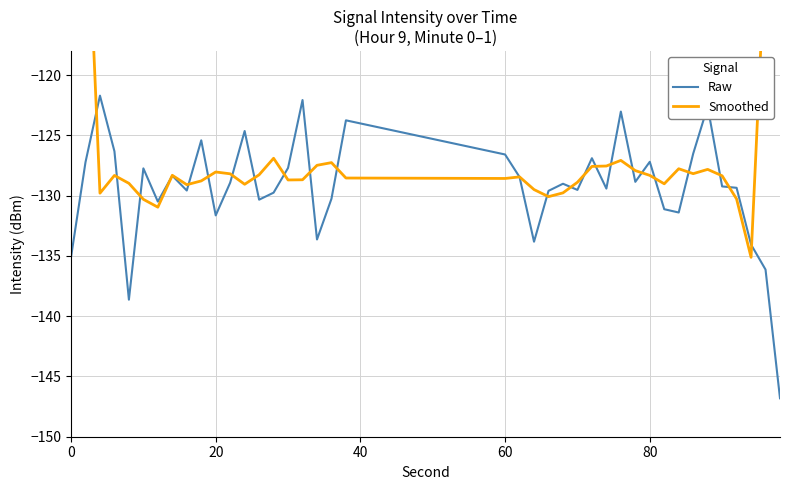

How many lines are shown in the chart?

2